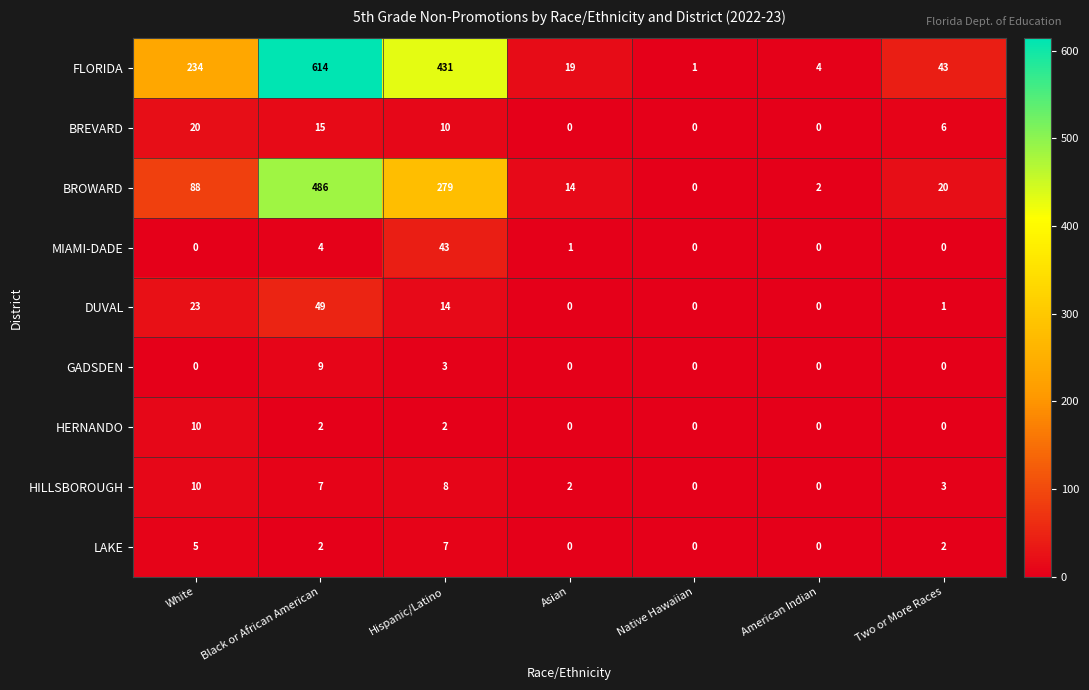

Rank the categories by BROWARD value from lowest to highest.

Native Hawaiian, American Indian, Asian, Two or More Races, White, Hispanic/Latino, Black or African American